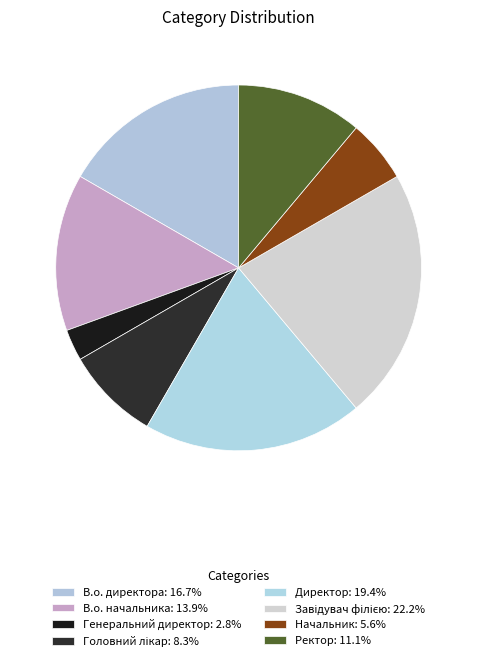

Does any single category account for the majority?

No